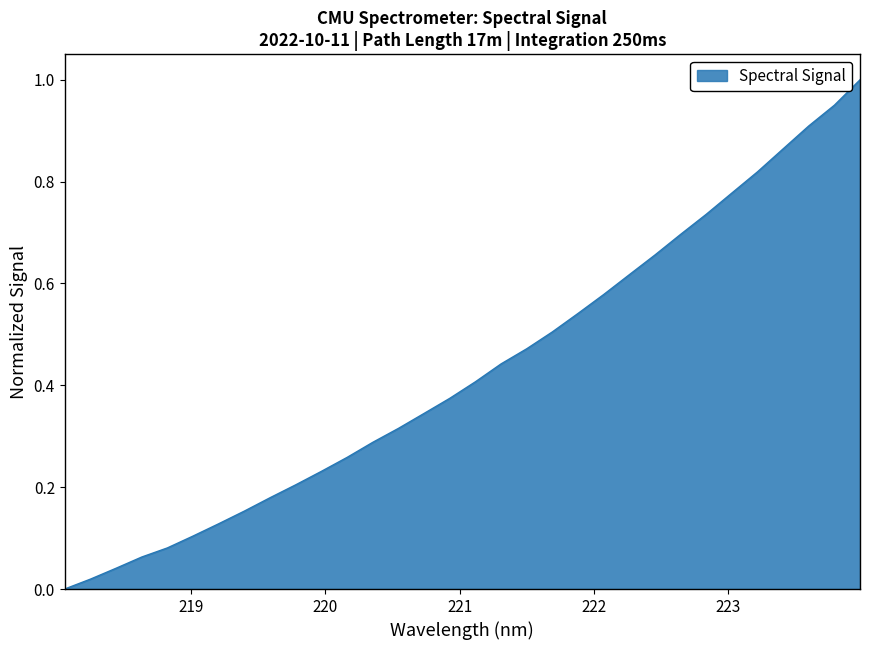

Does the chart display data point markers on the line(s)?

No